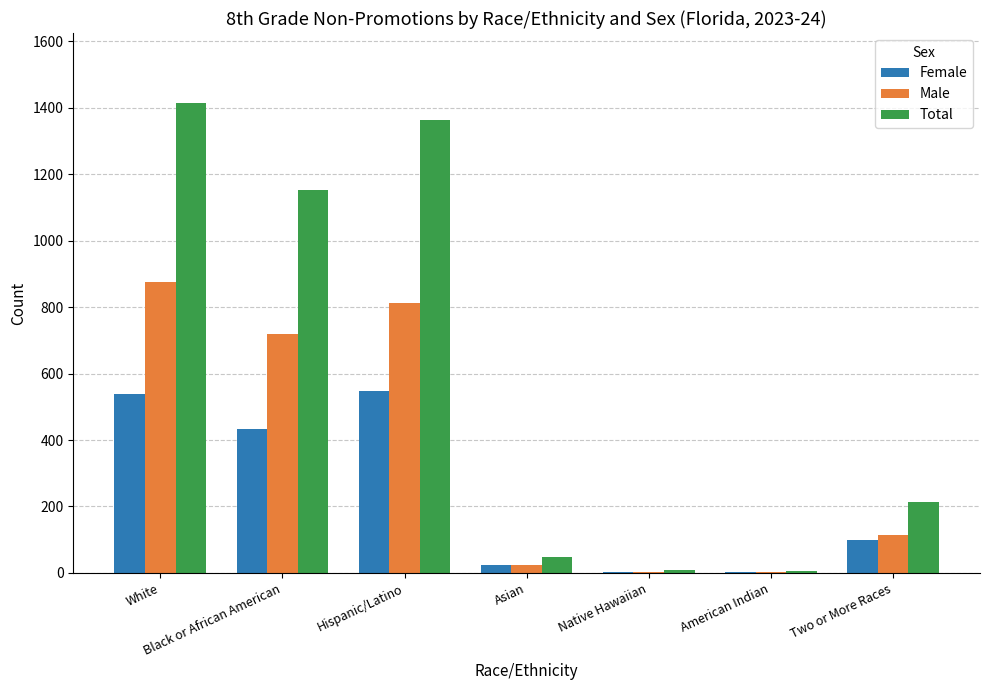

The value of Male at Hispanic/Latino is 813. True or false?

True